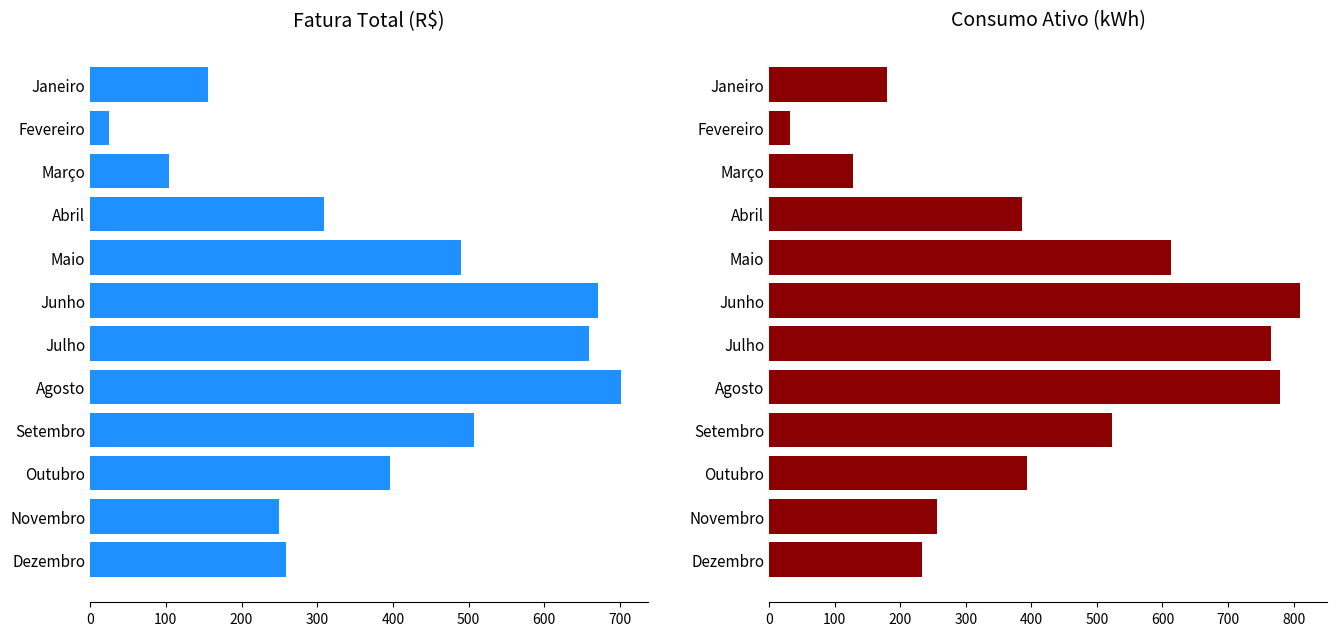

Reading left to right, what are all the values shown in this chart?

Fatura Total (R$): 155.2	24.8	104.8	308.9	490.1	670.8	659.1	701.3	507.1	396.1	248.9	259.1
Consumo Ativo (kWh): 180.0	31.0	128.0	386.0	613.0	810.0	766.0	779.0	523.0	394.0	256.0	233.0